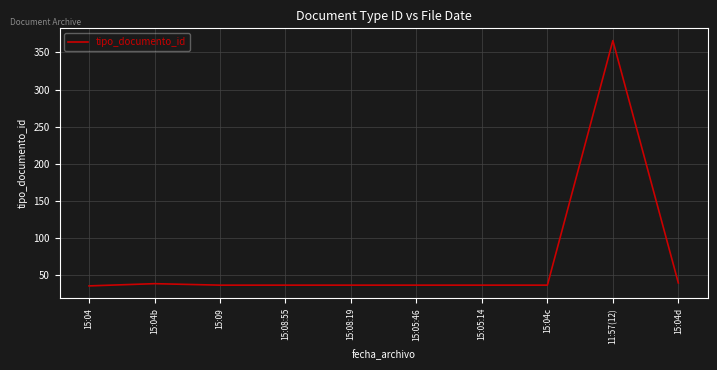

What is the difference between the maximum and minimum values?

331